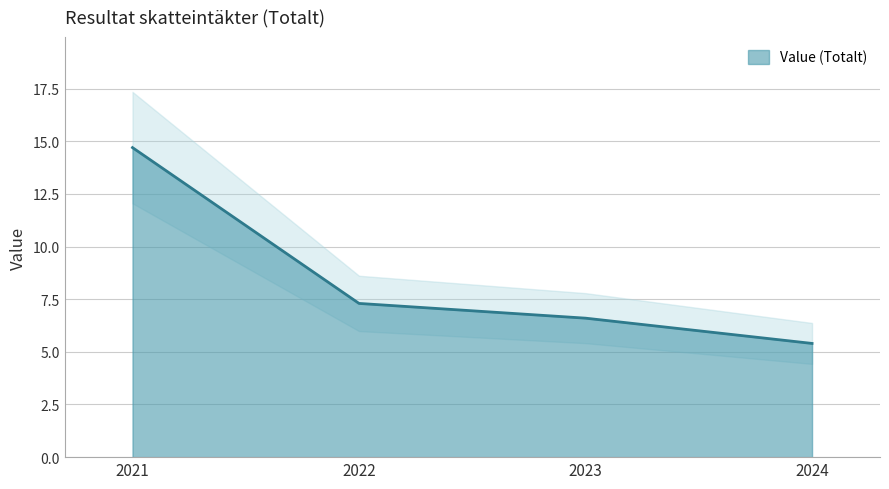

Reading left to right, transcribe all the data shown in this chart.

2021=14.7	2022=7.3	2023=6.6	2024=5.4